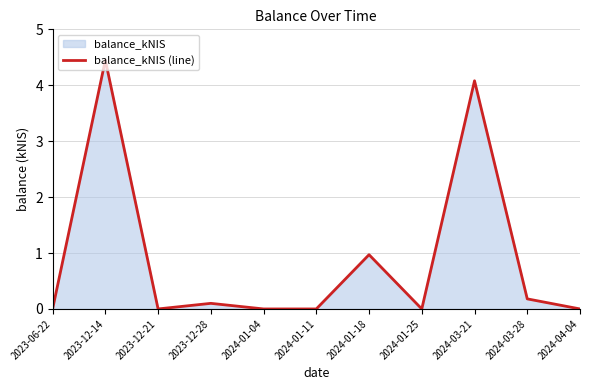

Count the number of values greater than 0.

5